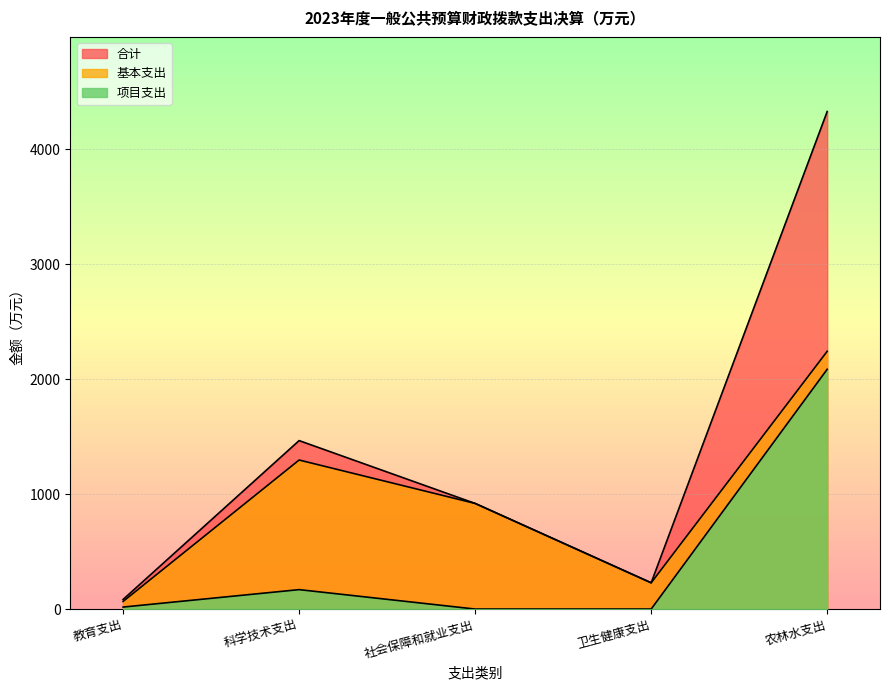

What is the sum of all 项目支出 values?

2273.2